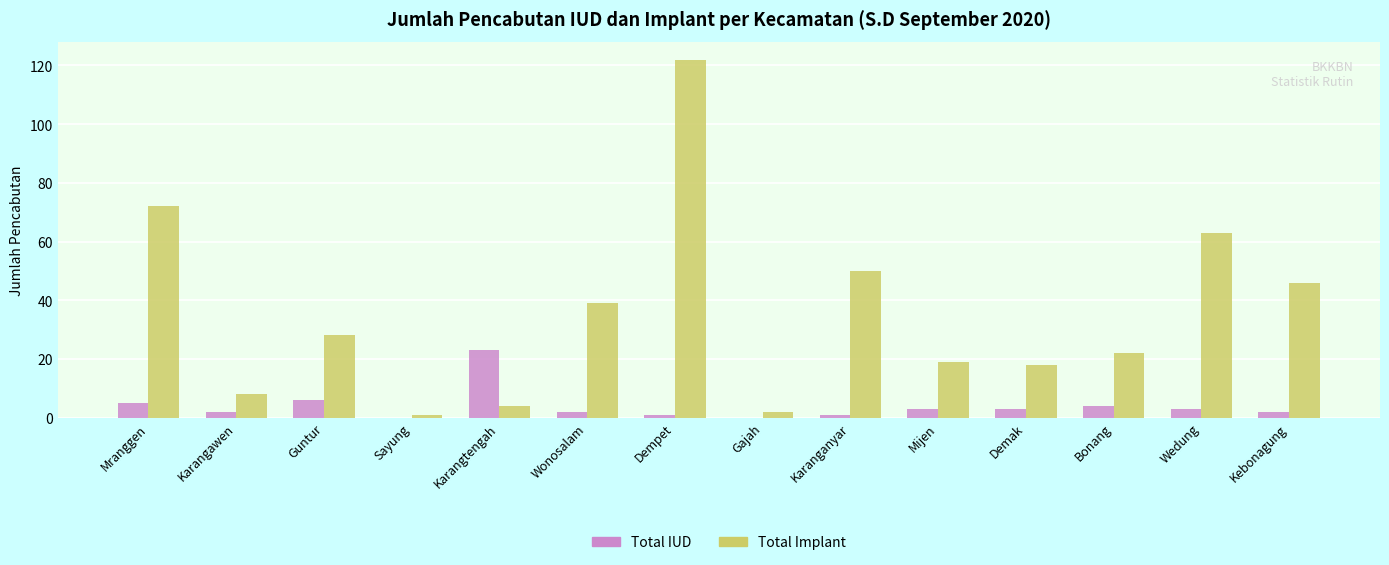

What value does the Total IUD series have at Bonang, to the nearest 5?

5